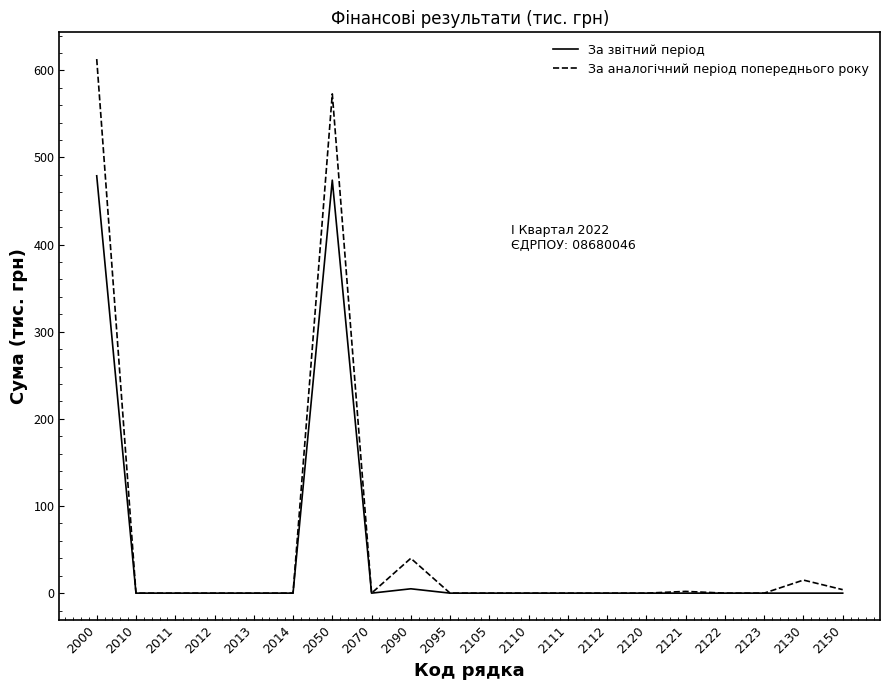

What are all the series names shown in the legend?

За звітний період, За аналогічний період попереднього року